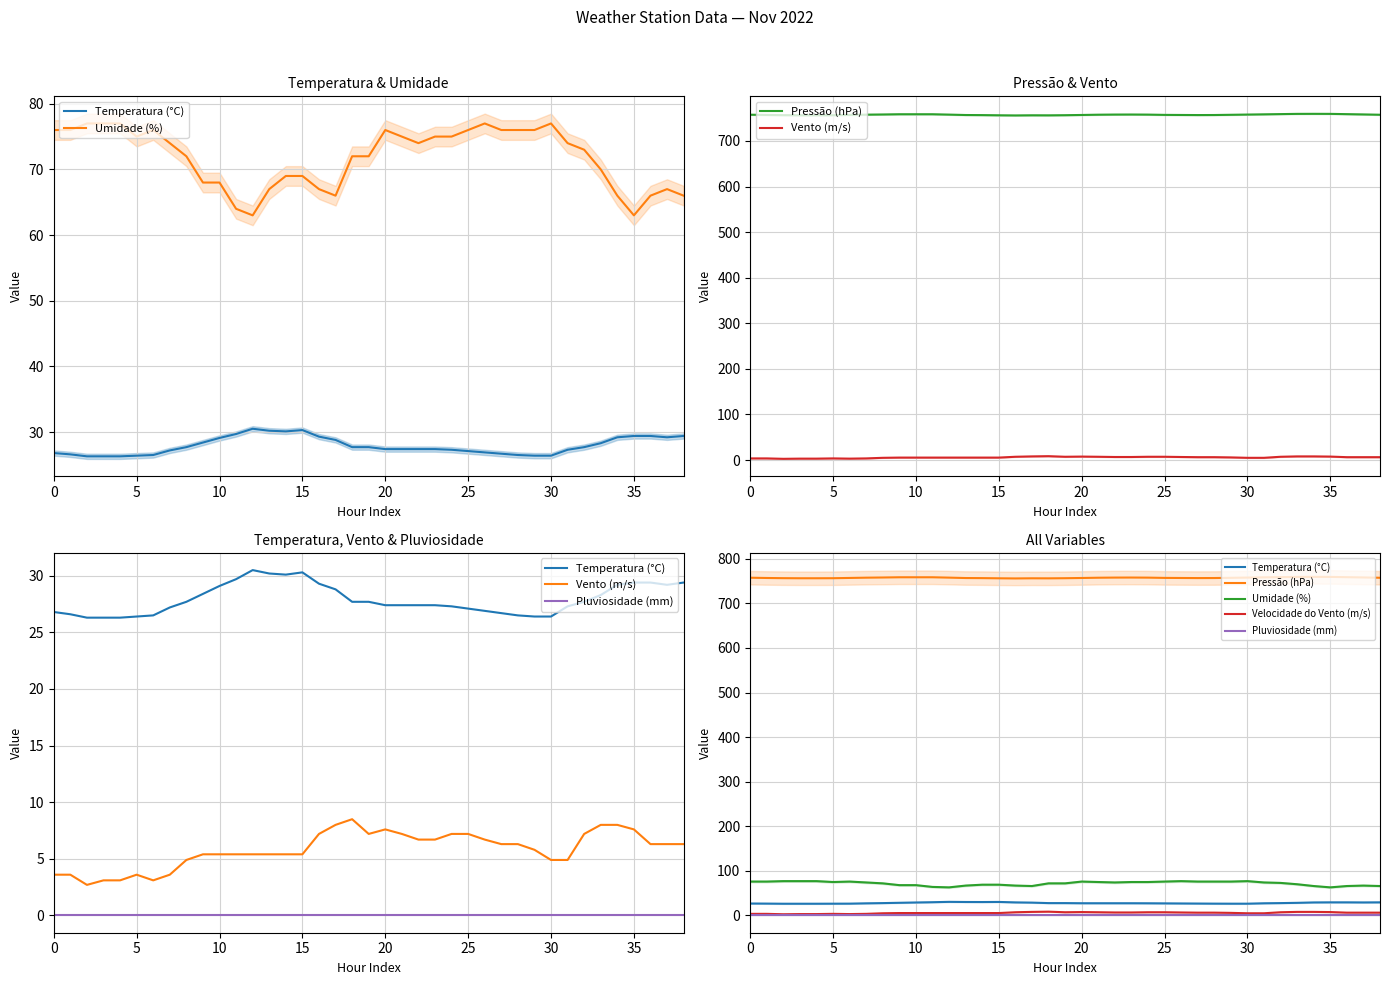

Between 30 and 9, which is larger?

9